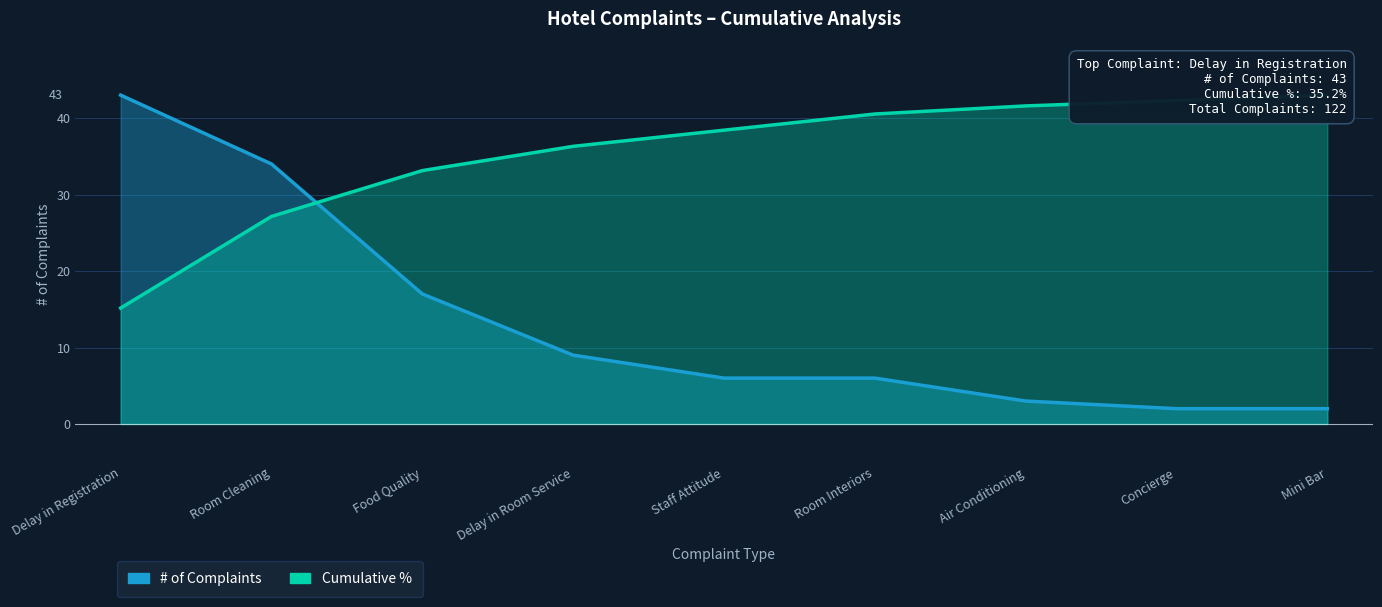

What position from the left is Concierge?

8